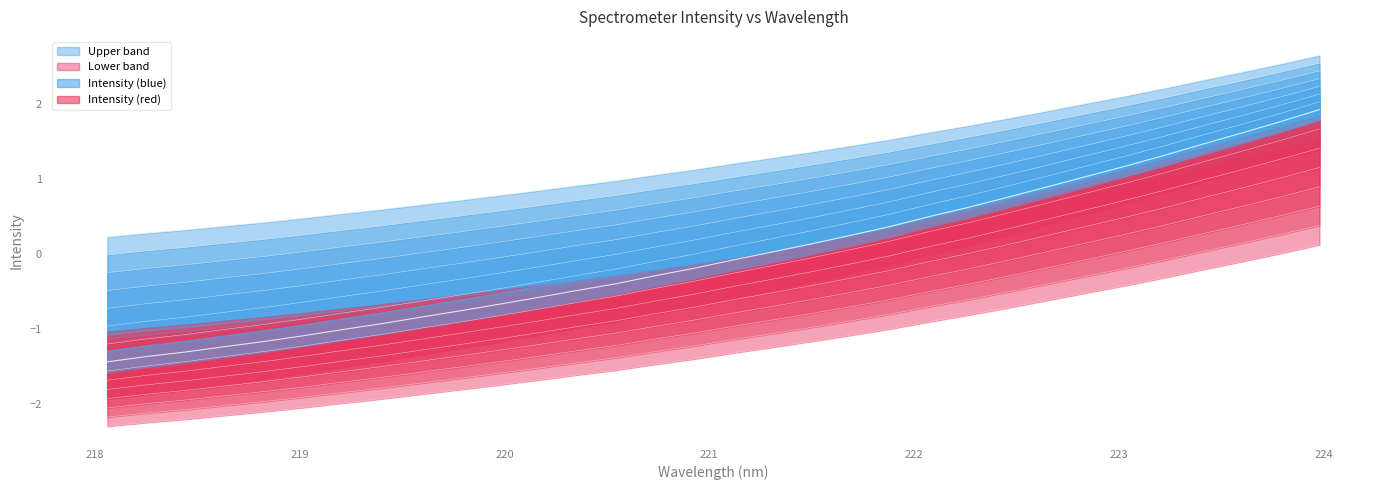

The value at 222 is 0.8. True or false?

False